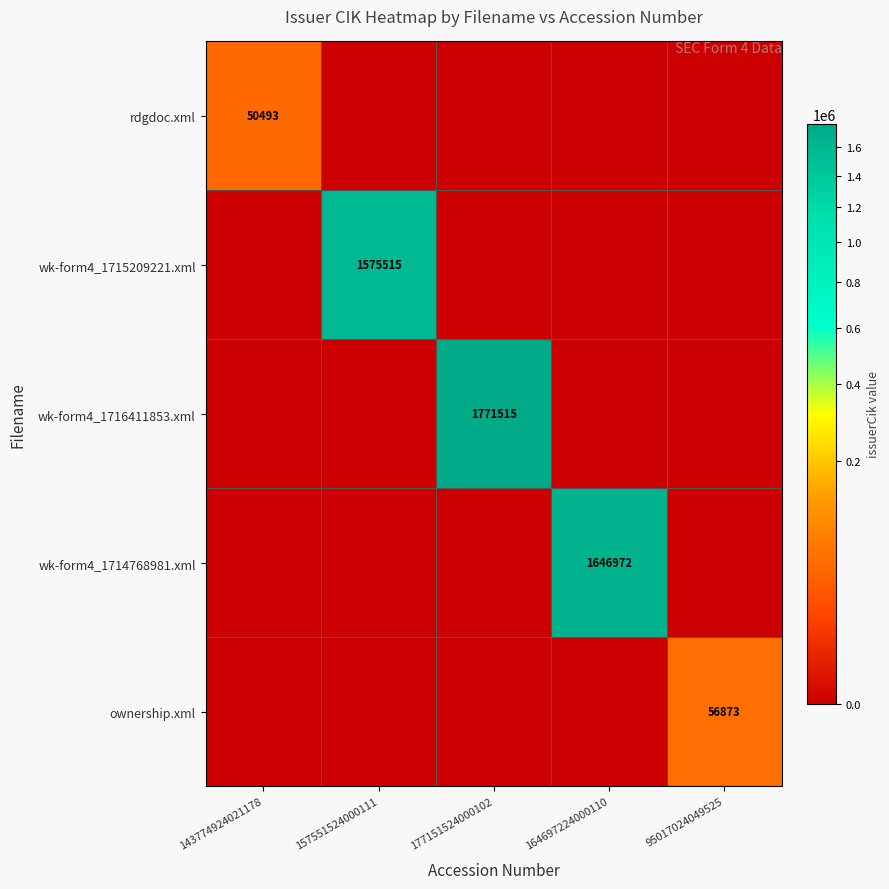

The rdgdoc.xml series shows 50493 at 143774924021178. True or false?

True